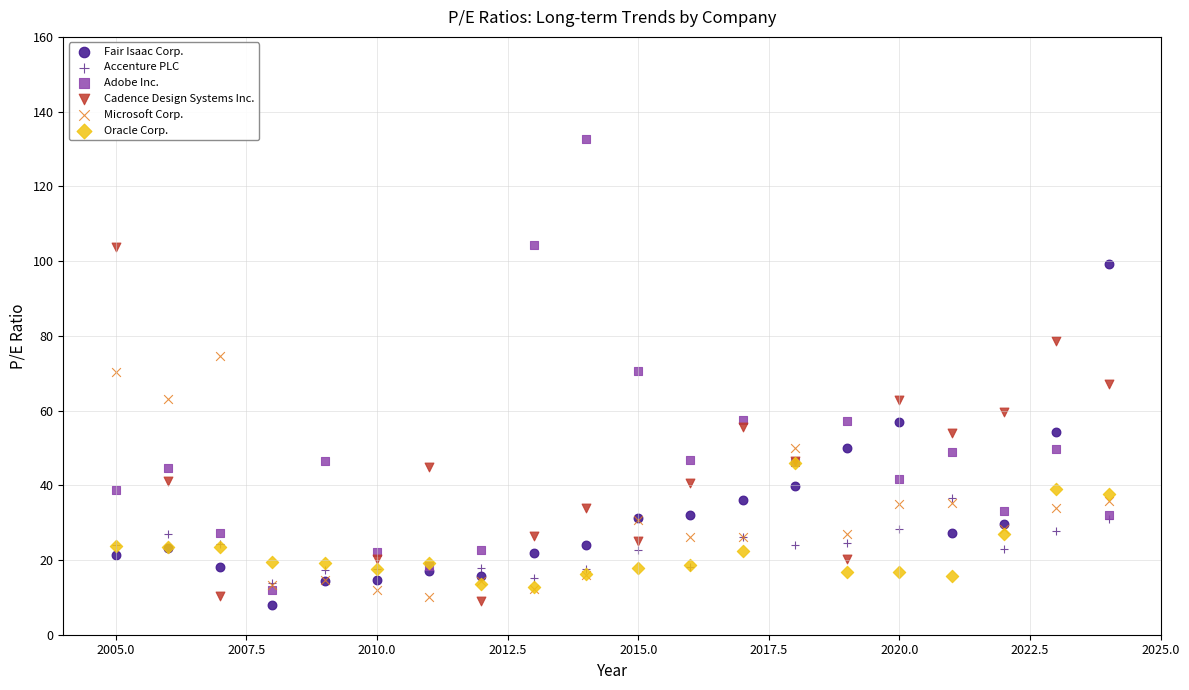

Which series has the largest Y range (max minus min)?

Adobe Inc.